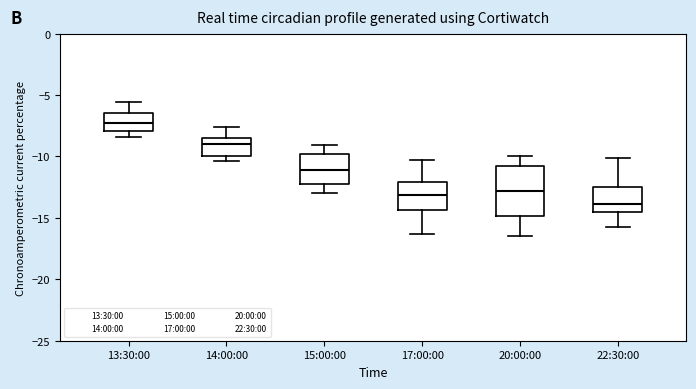

Comparing the boxes themselves (not the whiskers), which one is the tallest?

20:00:00